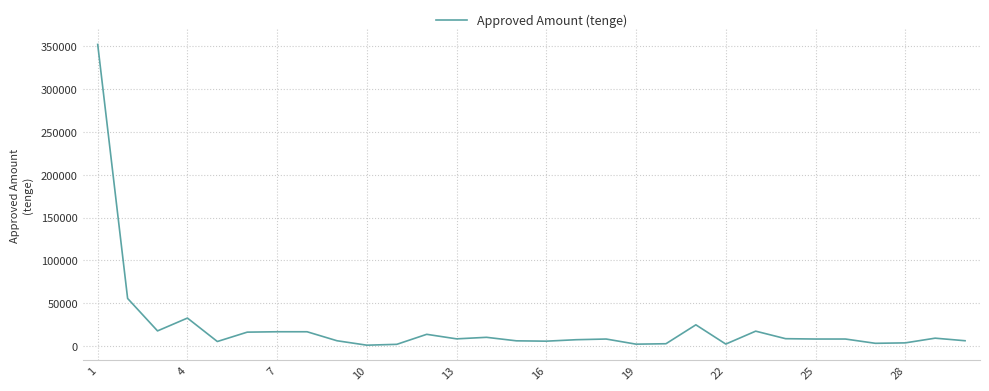

What is the maximum value shown in the chart?

352230